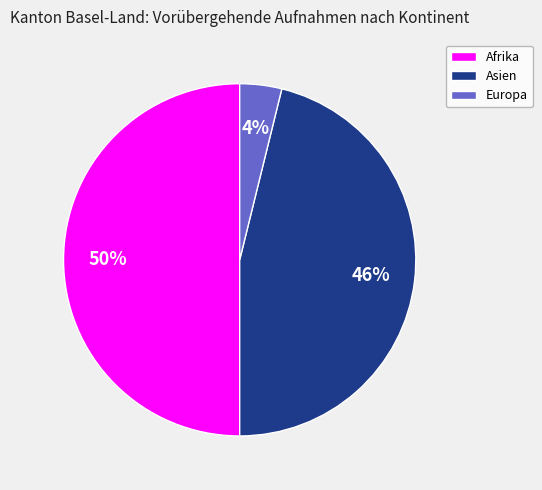

The Asien slice represents 56% of the pie. True or false?

False